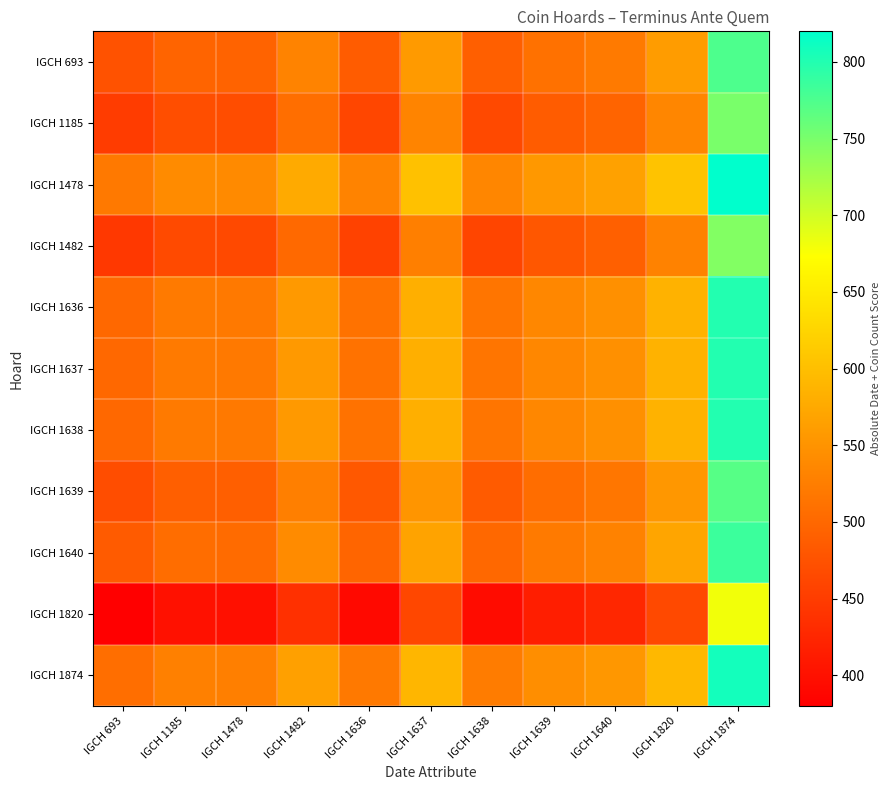

What is the difference between the highest and lowest values at IGCH 693?

140.0